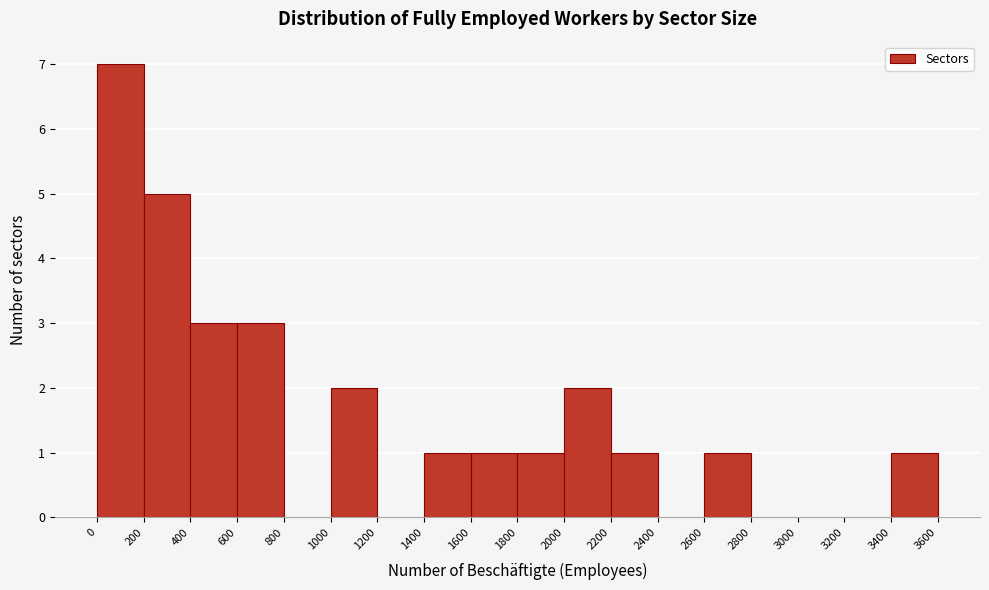

Which range on the x-axis has the tallest bar?

0 to 200